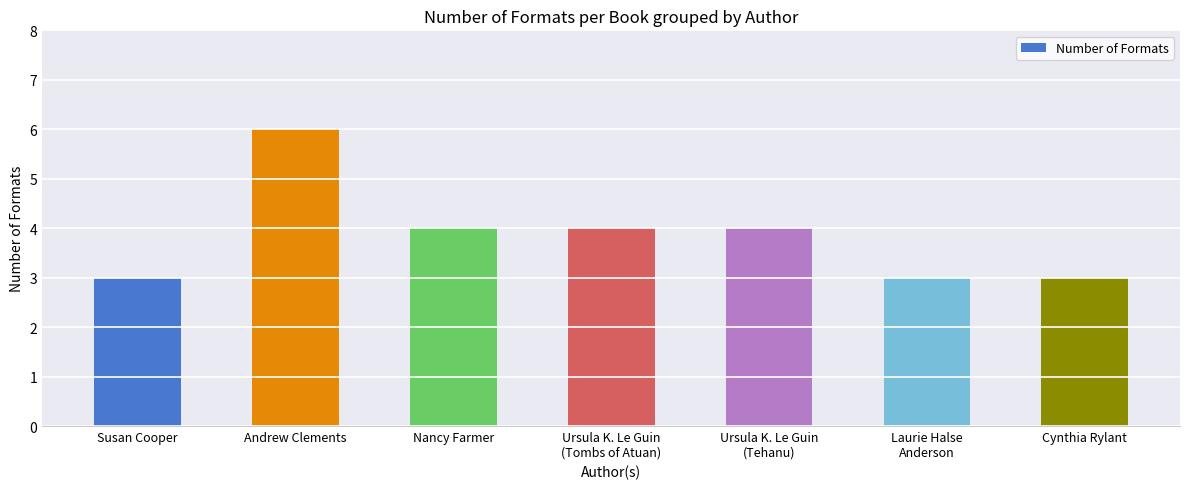

What is the value of the 2nd bar from the left?

6